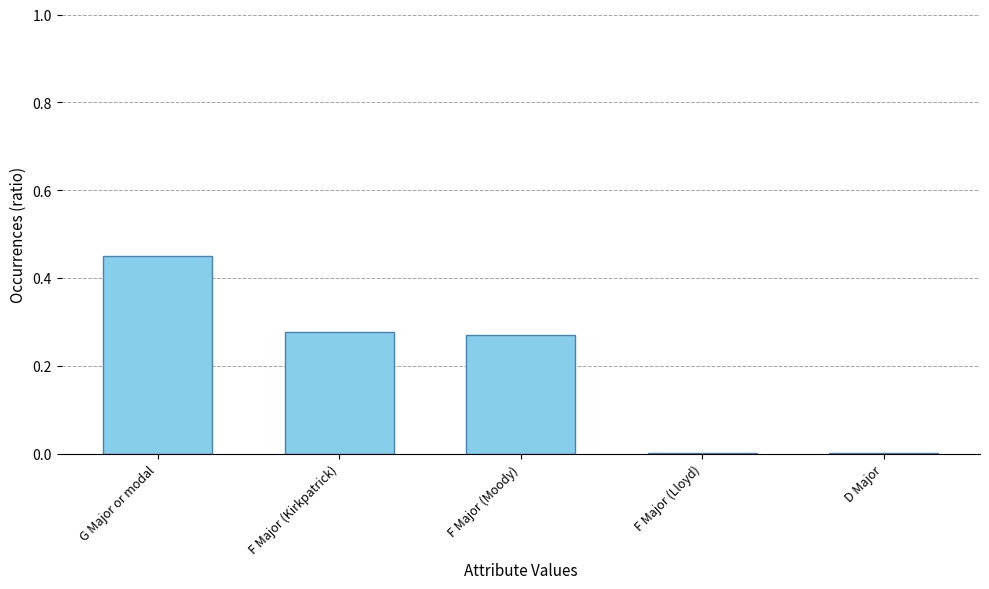

Count the number of data series in this chart.

1